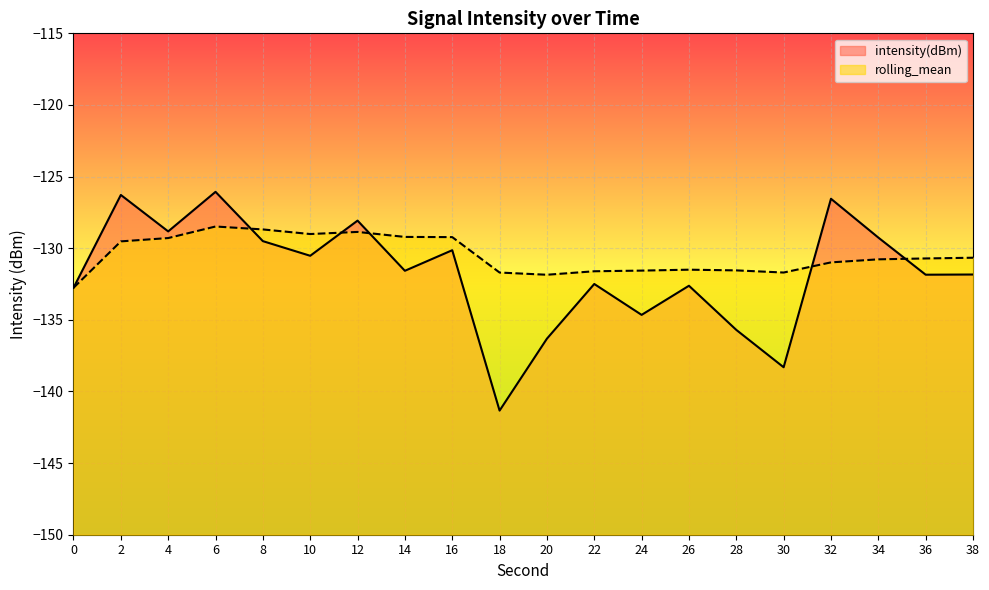

What is the total value across all series at 10?

-259.5